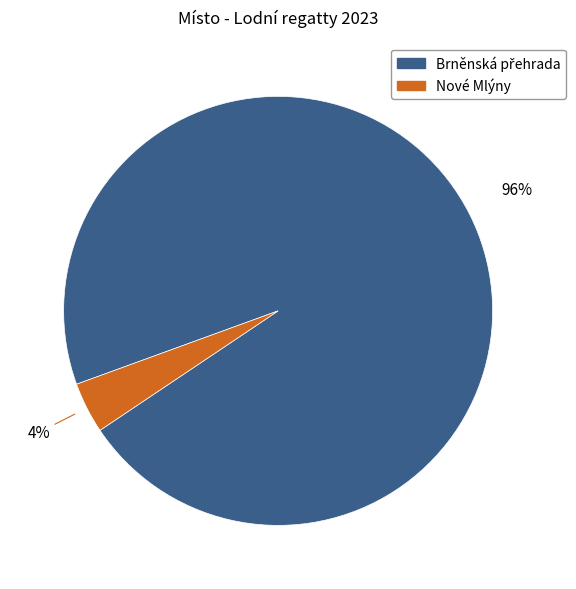

Is there any slice that represents more than half of the pie?

Yes